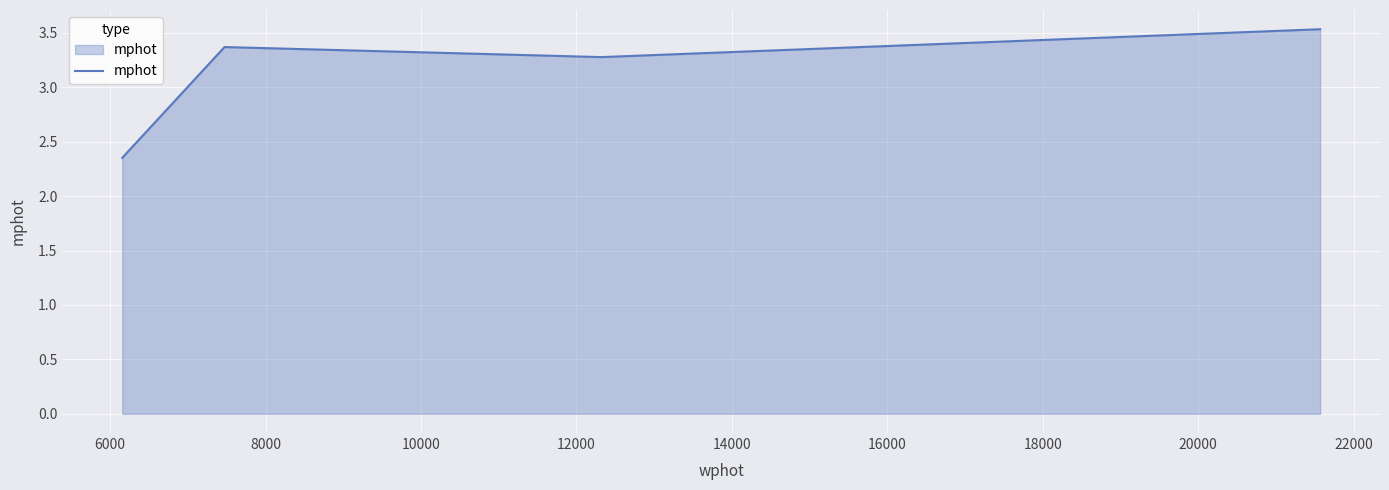

How many interior local peaks (higher than both neighbors) does the data have?

1